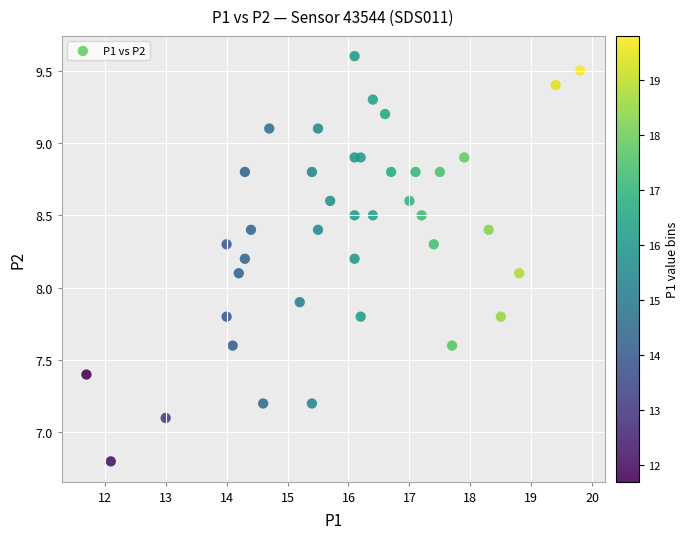

What is the range of X values (max minus min)?

8.1